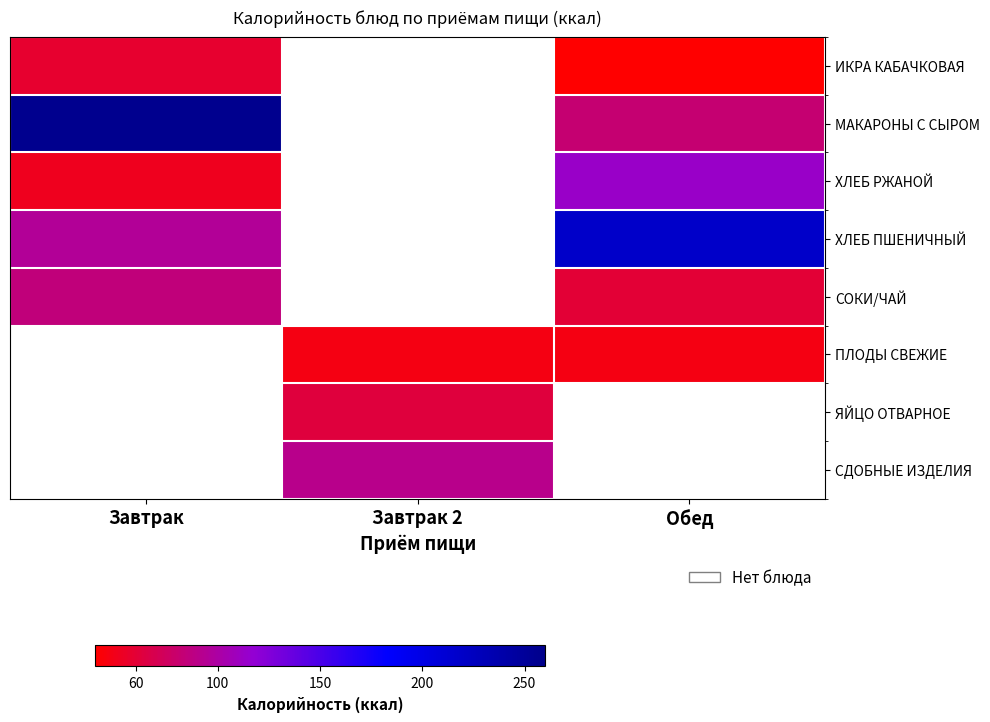

What is the difference between the highest and lowest values at Обед?

181.0